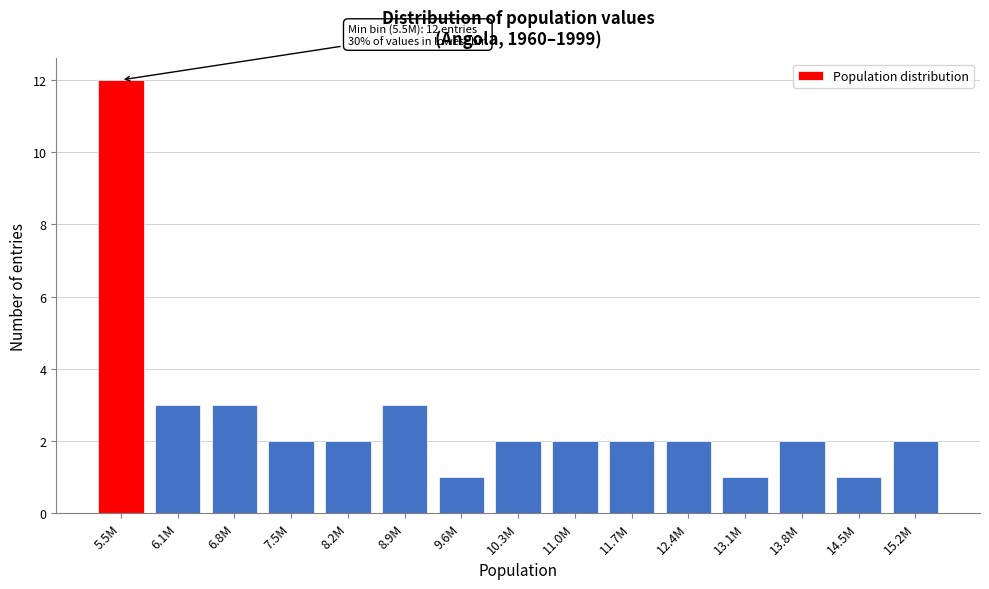

Reading left to right, list all the values displayed in this chart.

12	3	3	2	2	3	1	2	2	2	2	1	2	1	2